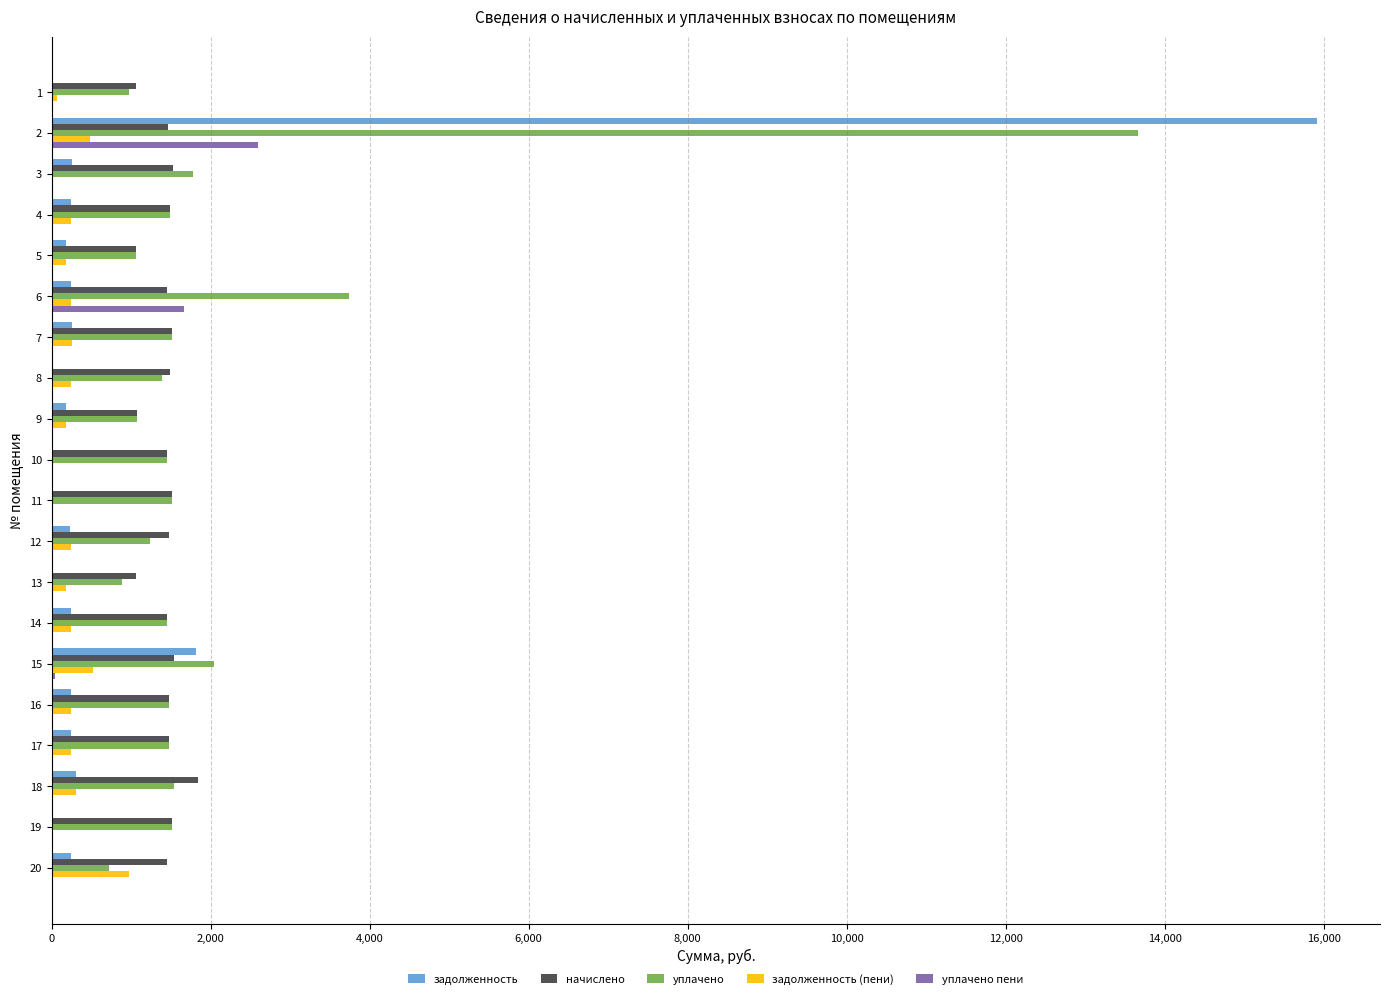

The value of начислено at 3 is 2186.7. True or false?

False